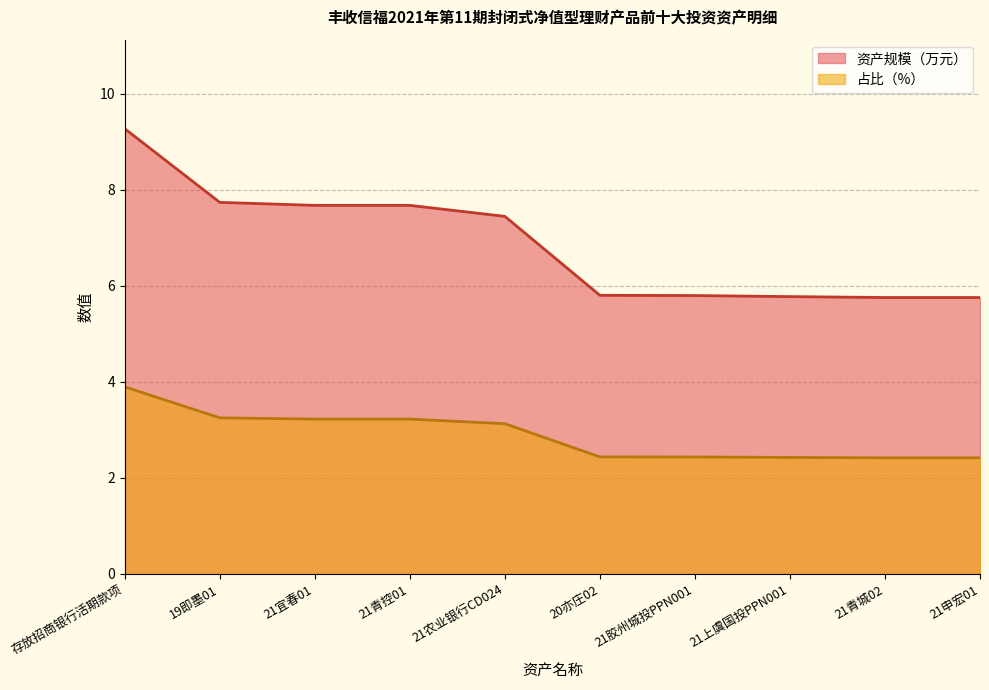

What is the minimum value shown in the chart?

2.4